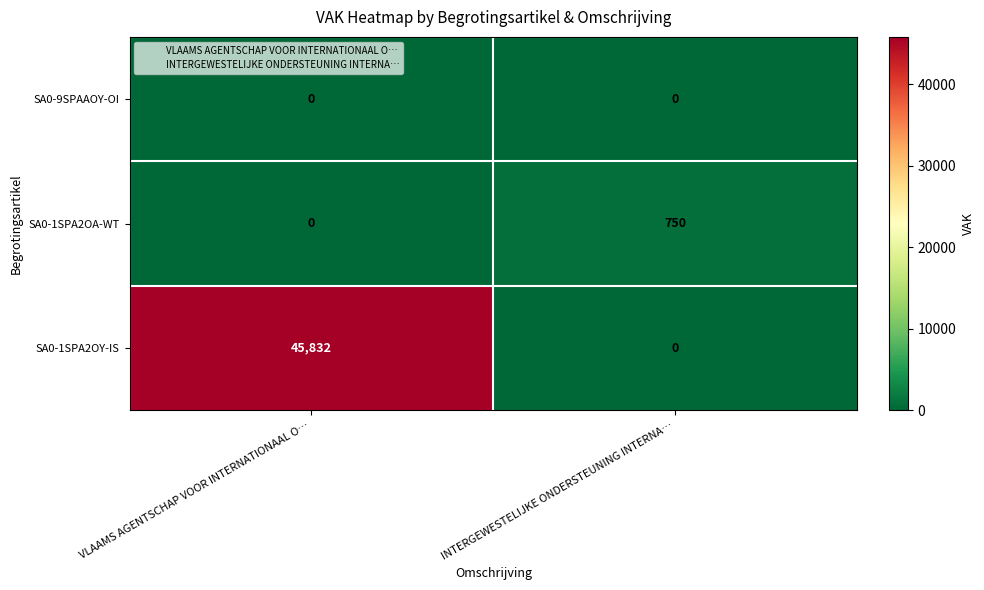

At which category is the sum across all series the highest?

VLAAMS AGENTSCHAP VOOR INTERNATIONAAL O…